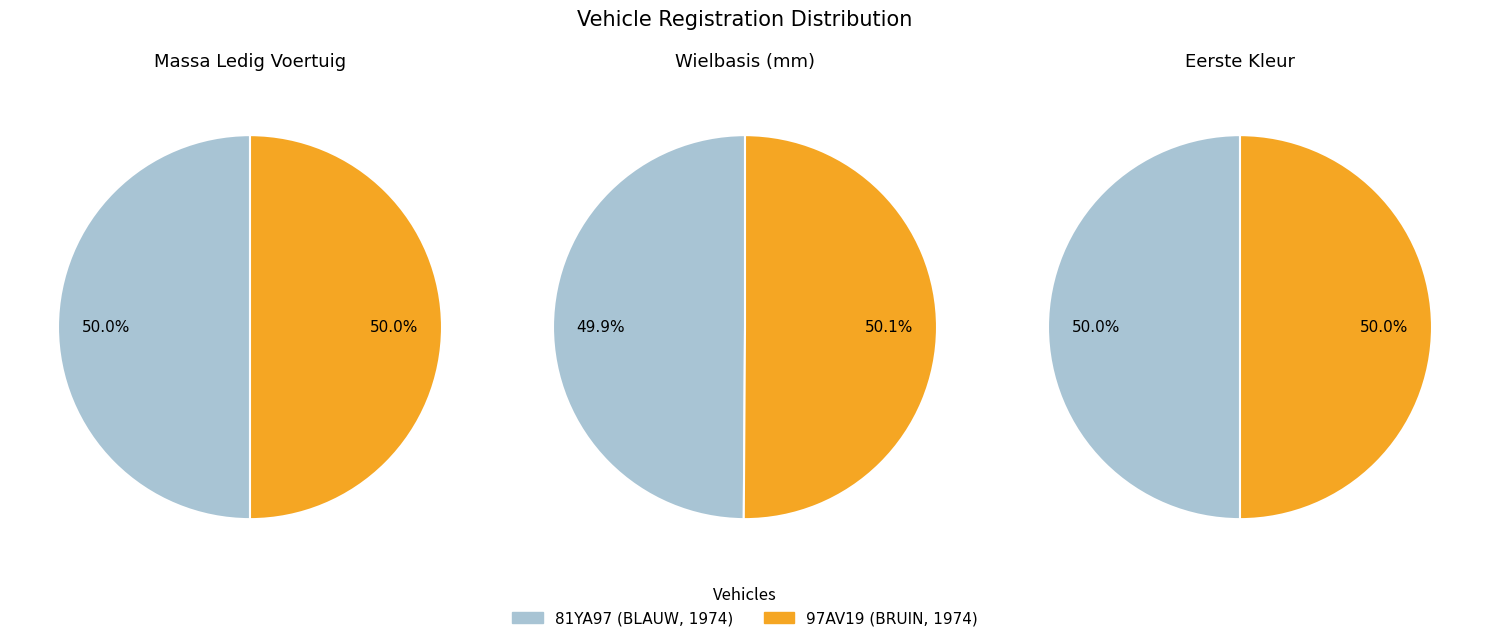

The massa_ledig_voertuig_values slice represents 50% of the pie. True or false?

True